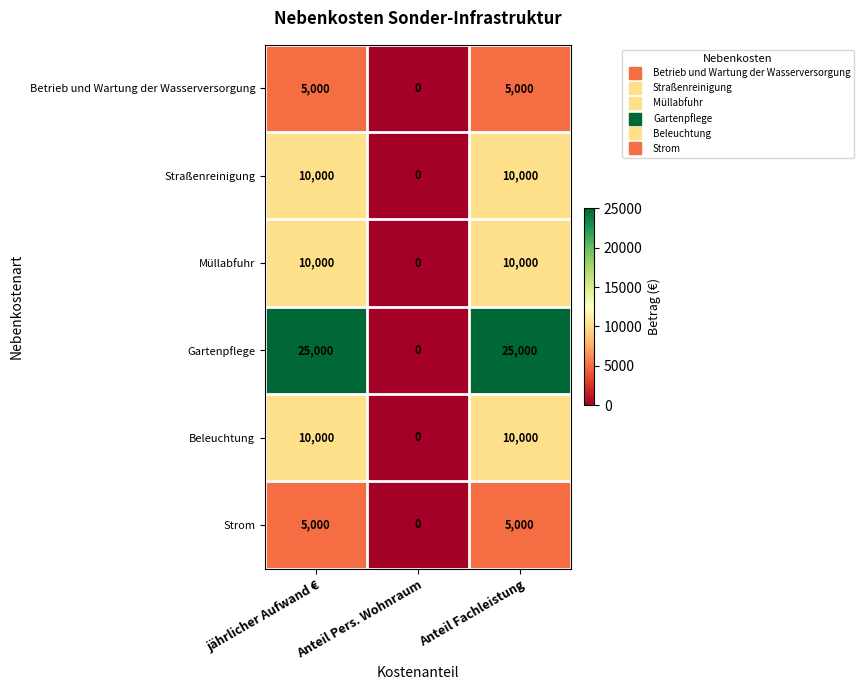

True or false: Betrieb und Wartung der Wasserversorgung has a value of 5000 at jährlicher Aufwand €.

True